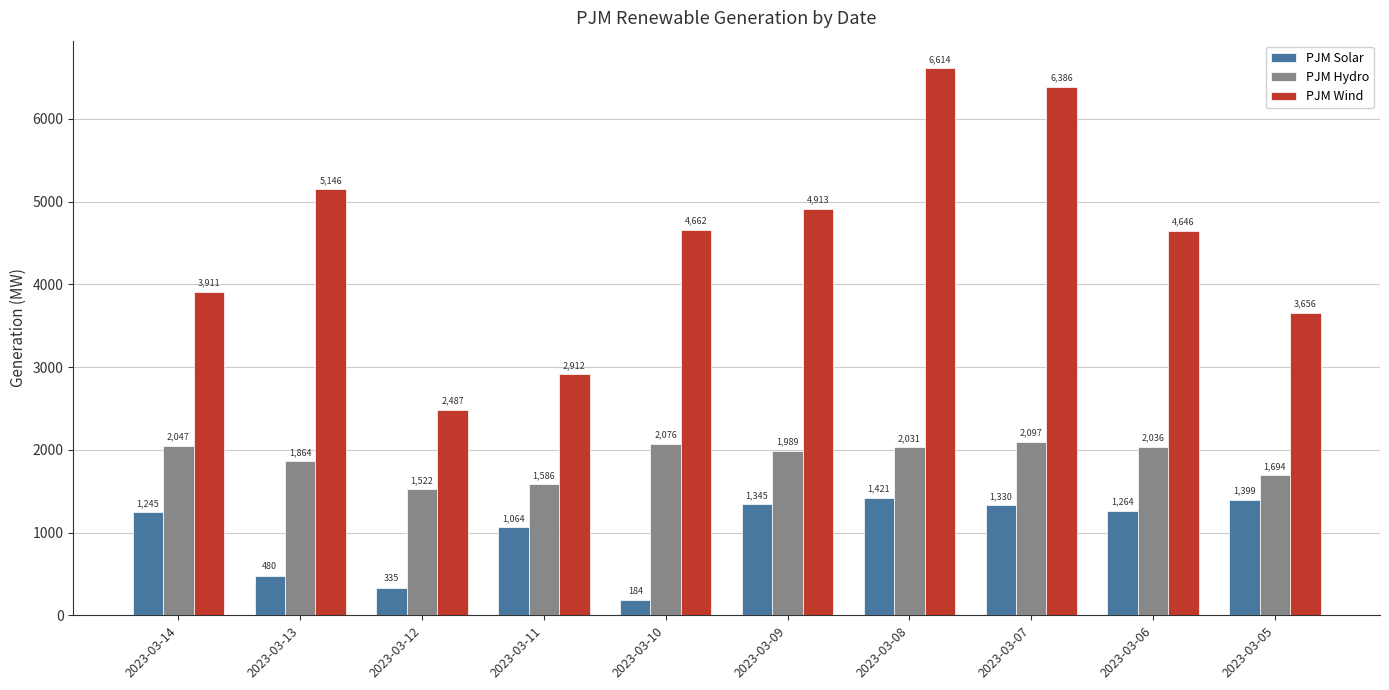

How many bars are there in each group?

3